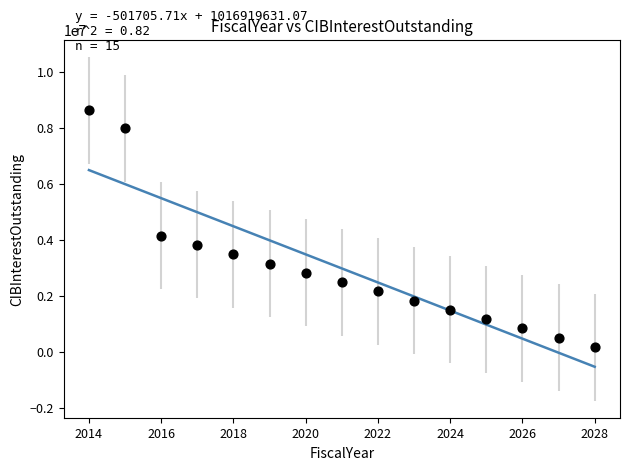

What Y value in the scatter plot is closest to 4392962?

4140937.5